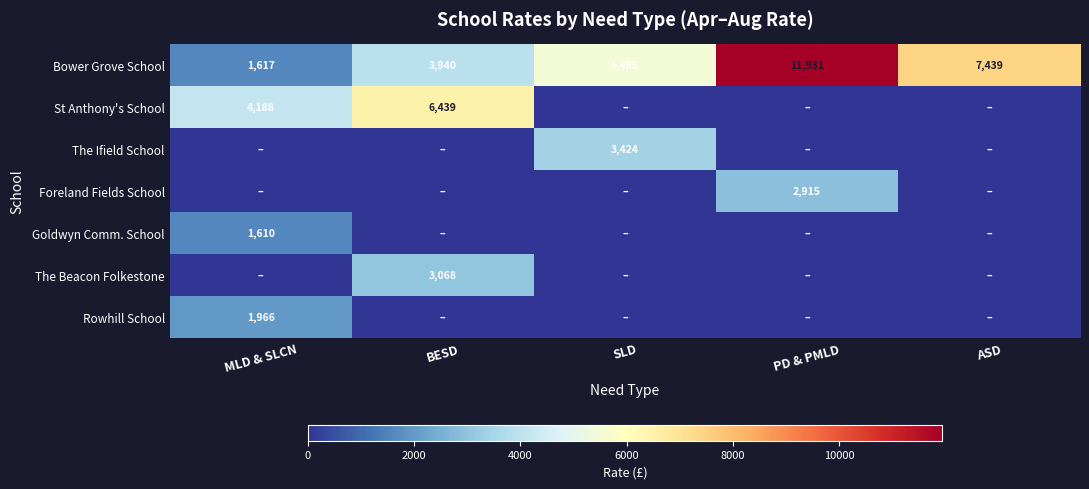

What is the sum of all Bower Grove School values?

30412